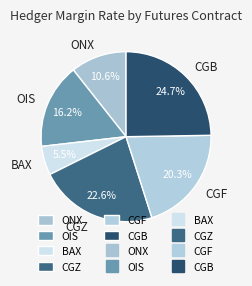

Between CGZ and ONX, which is larger?

CGZ